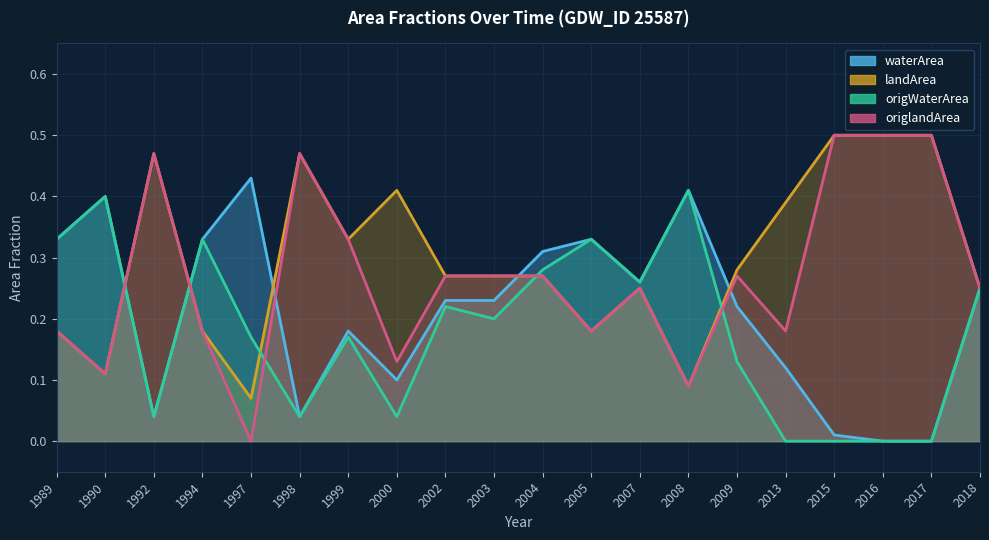

At which category is the sum across all series the highest?

2004